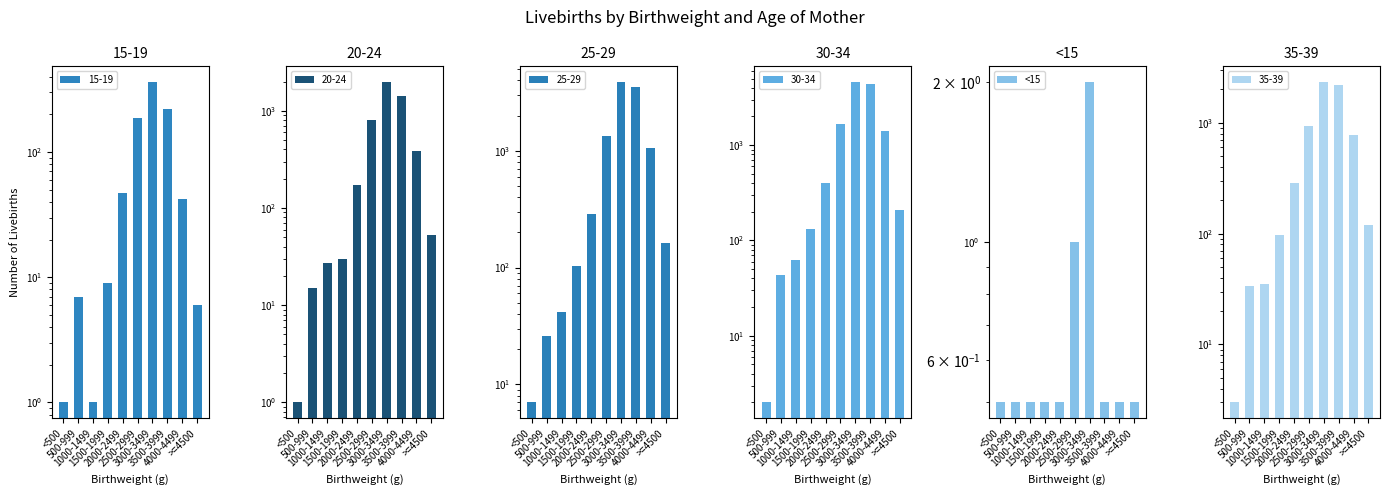

What is the difference between the second highest and second lowest values?

0.5